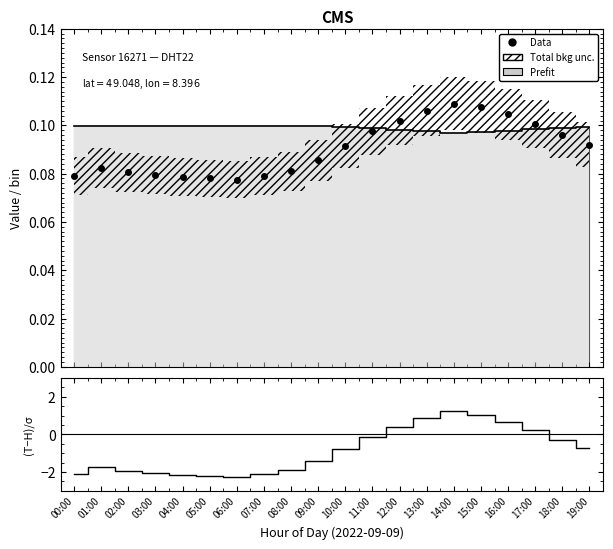

Is it true that Data equals 0.1 at 14:00?

True